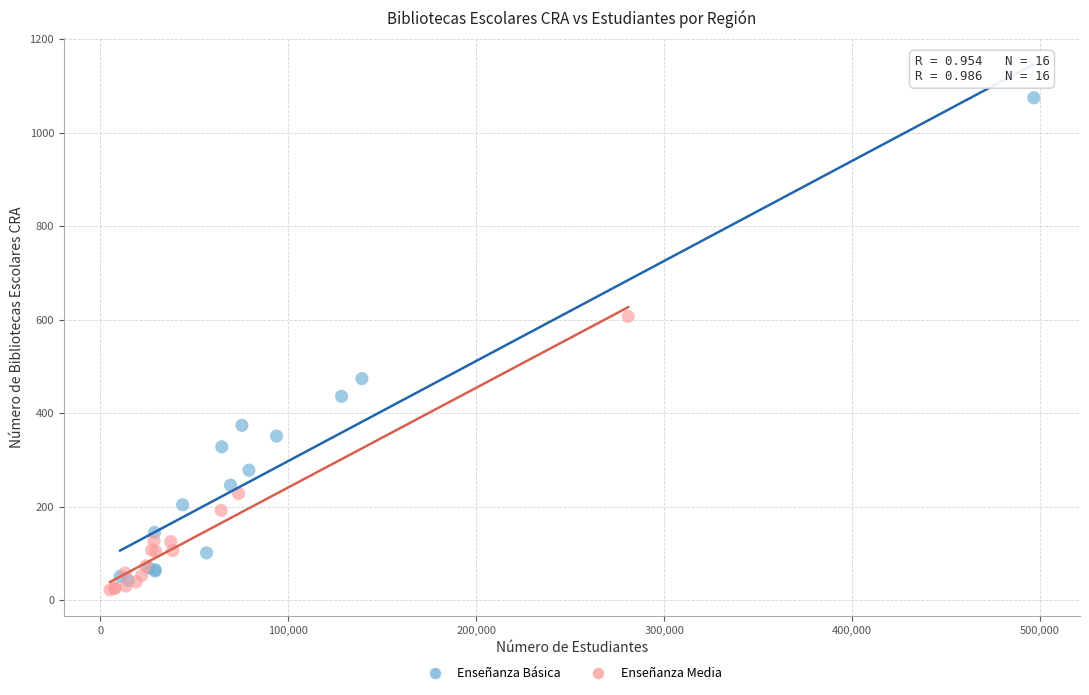

Which series has the largest Y range (max minus min)?

Enseñanza Básica